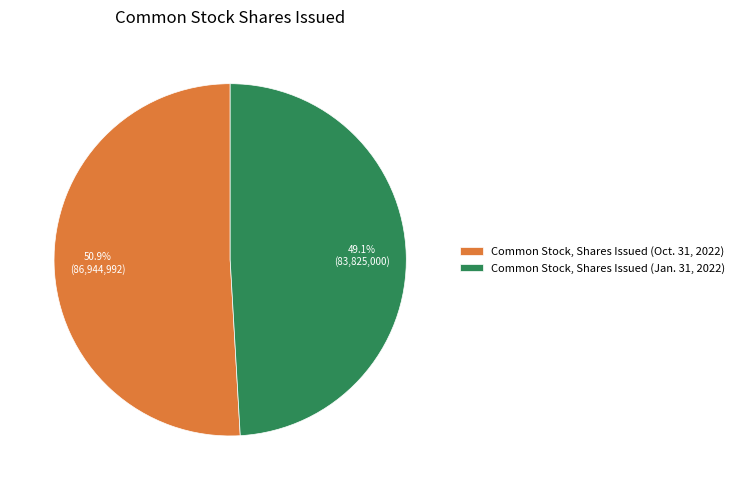

Combined, what portion of the pie is Common Stock, Shares Issued (Oct. 31, 2022) and Common Stock, Shares Issued (Jan. 31, 2022)?

100.0%